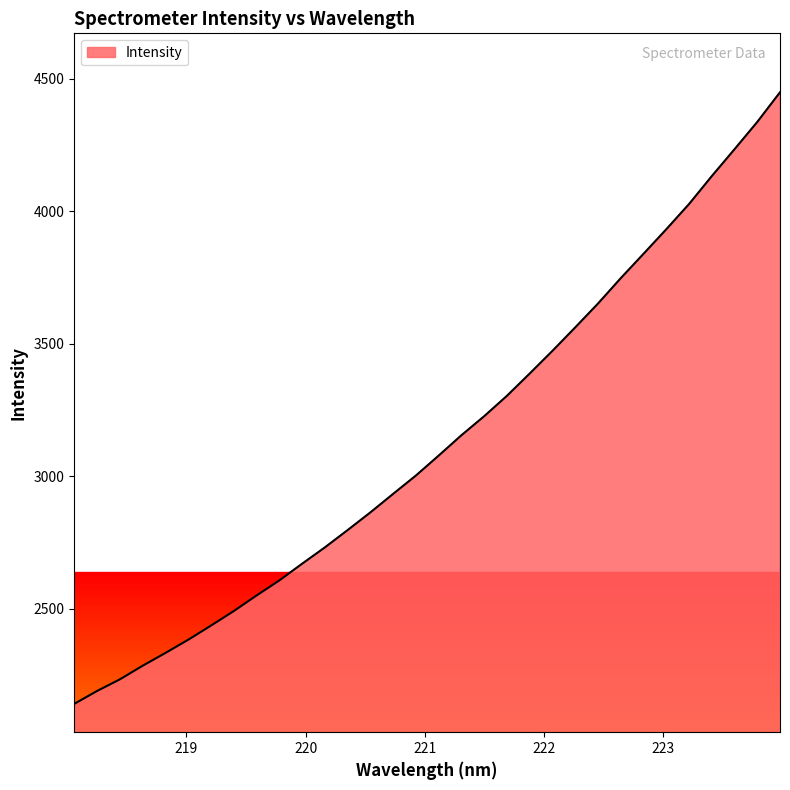

What is the greatest value displayed?

4448.5